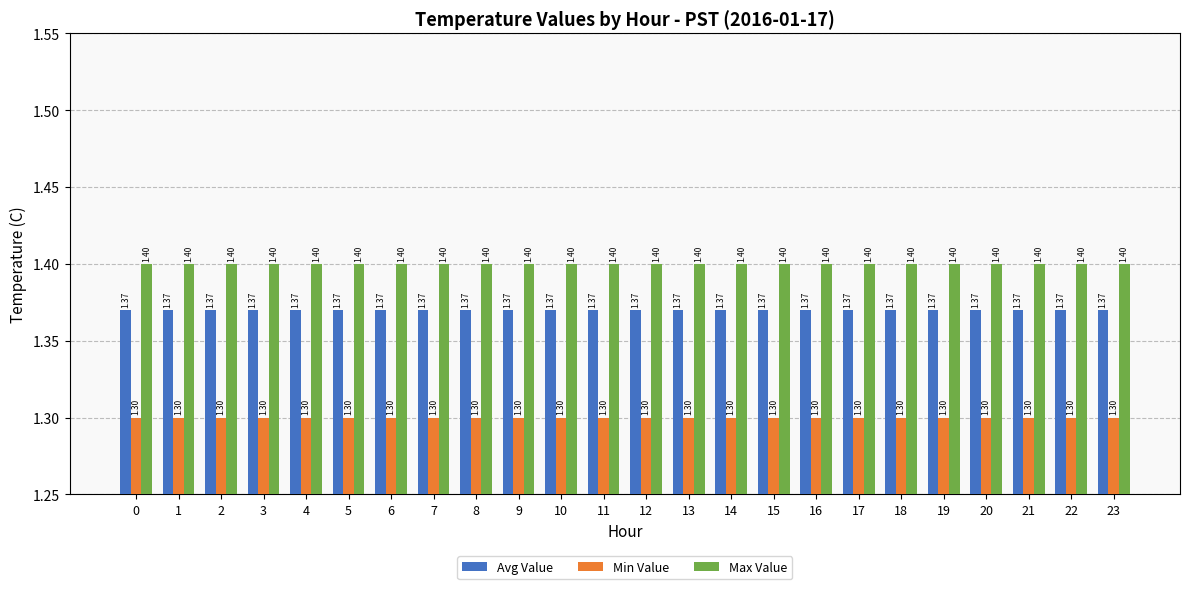

What are all the series names shown in the legend?

Avg Value, Min Value, Max Value